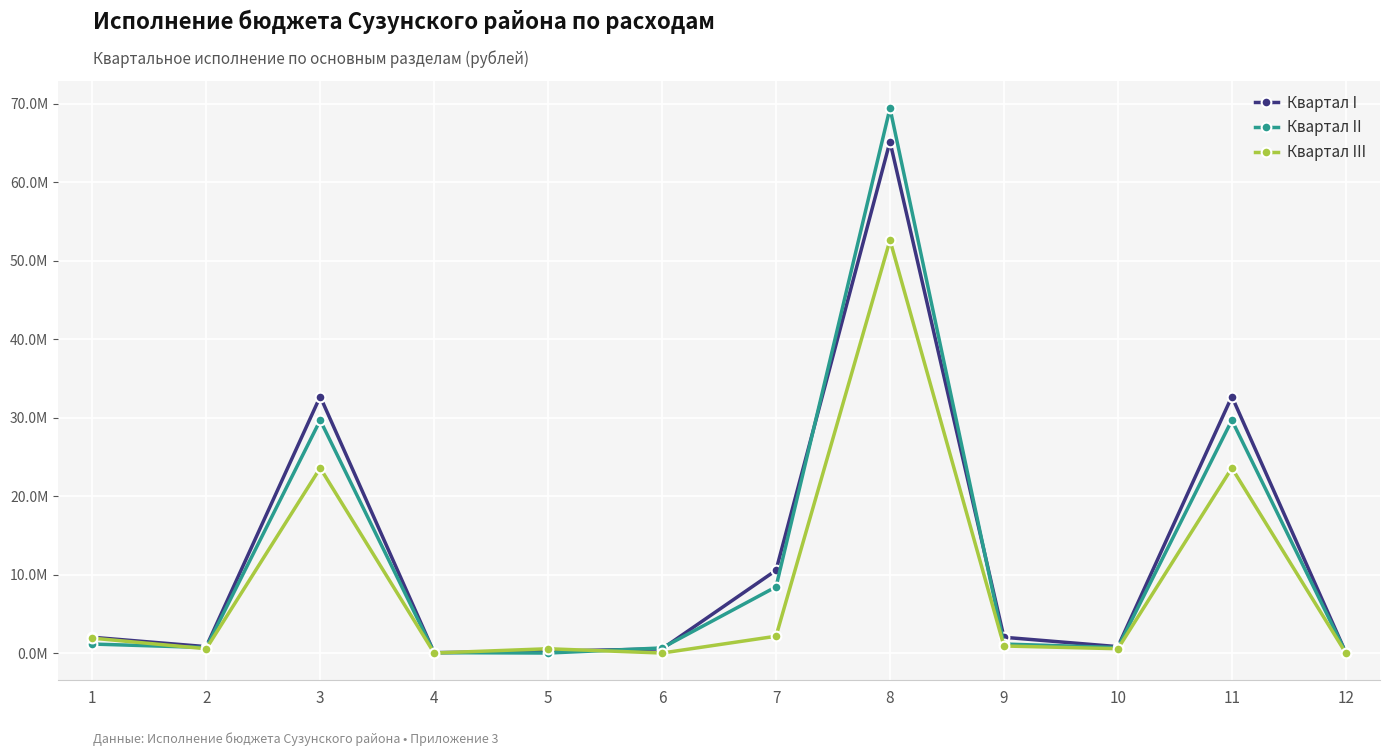

What is the sum of the Квартал II values at 3 and 2?

30382108.9